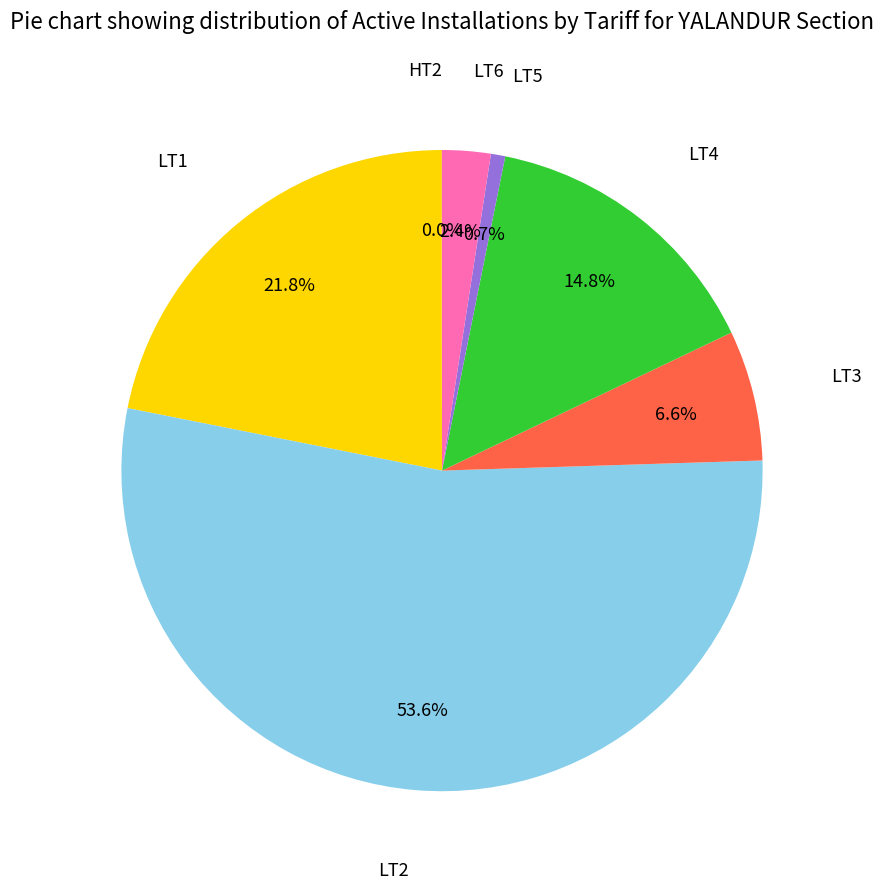

Is there a majority slice in this chart?

Yes